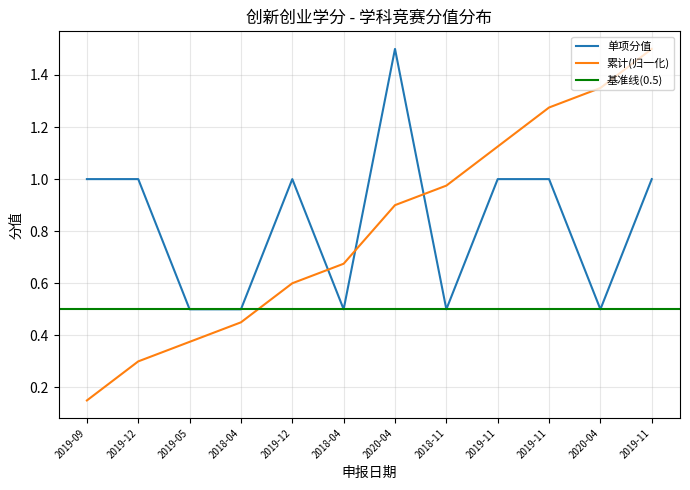

What is the label of the 11th point from the right?

2019-12